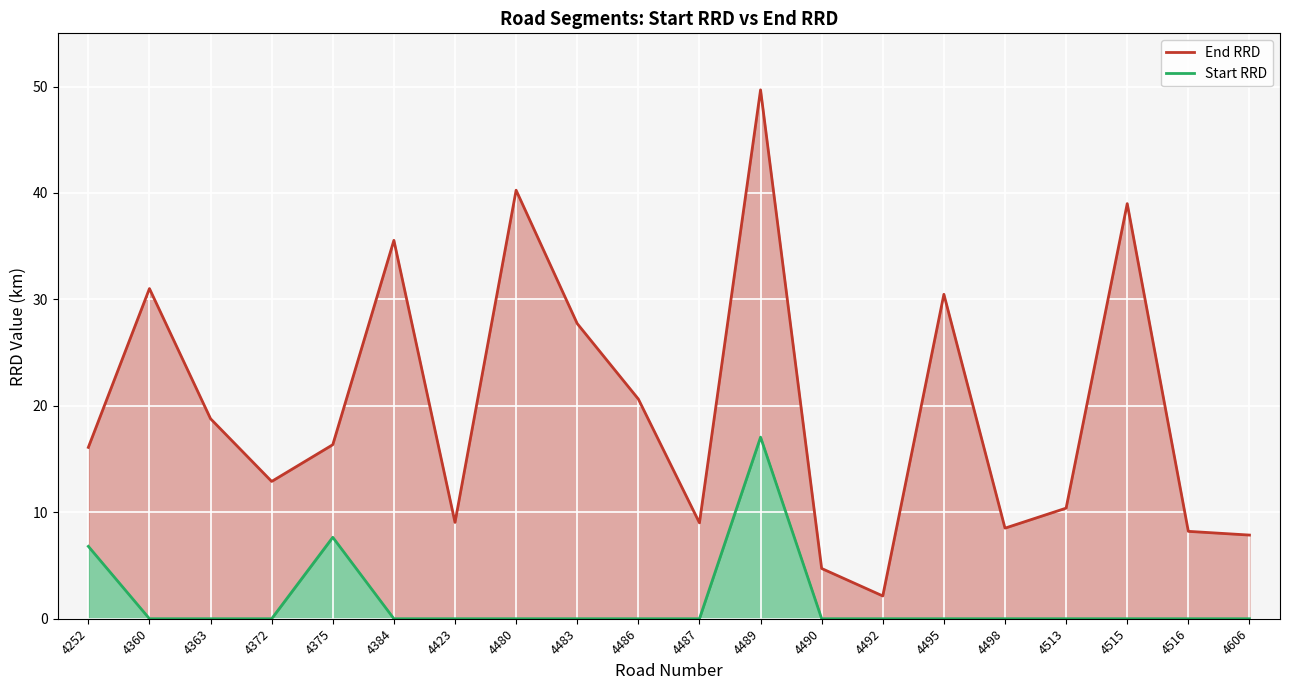

True or false: Start RRD has a value of 0.0 at 4492.

True